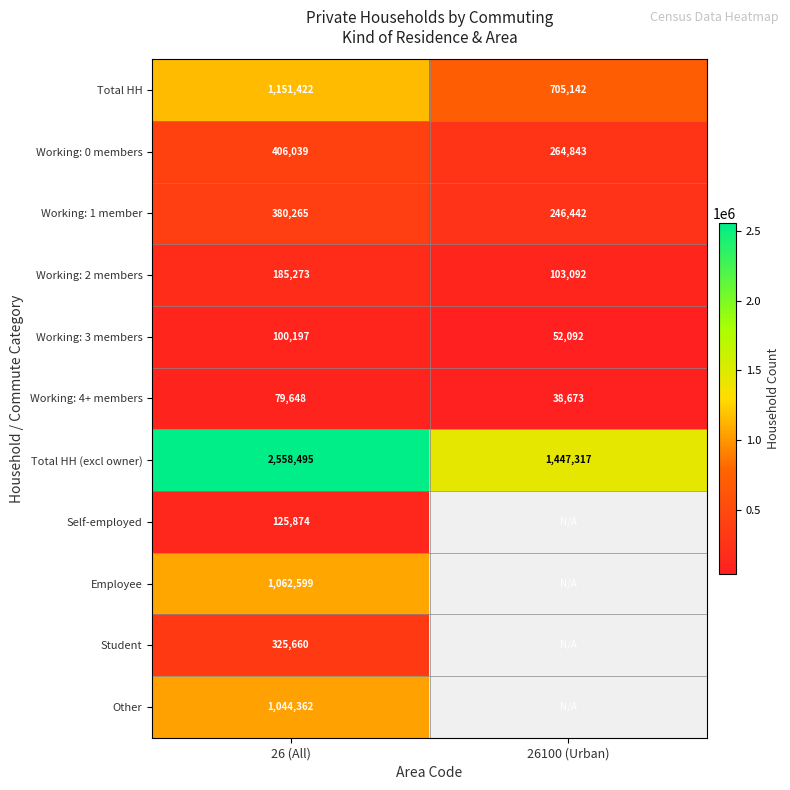

The Total HH series shows 944091 at 26100 (Urban). True or false?

False